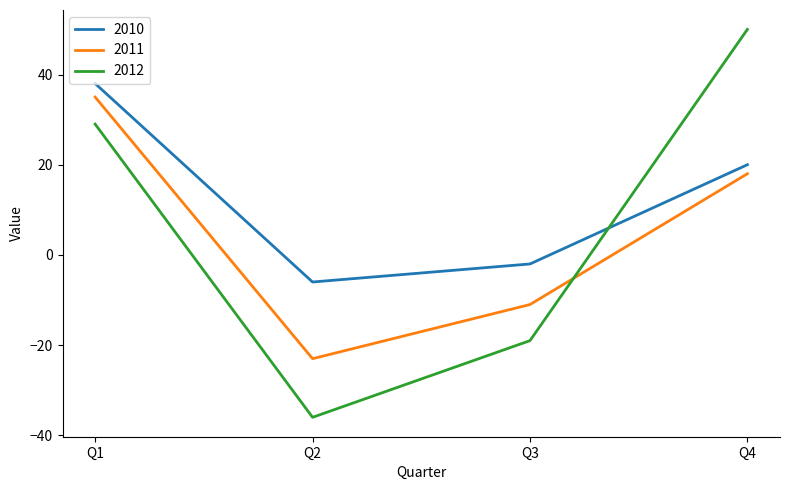

Where is 2012 nearest to the value 7?

Q1